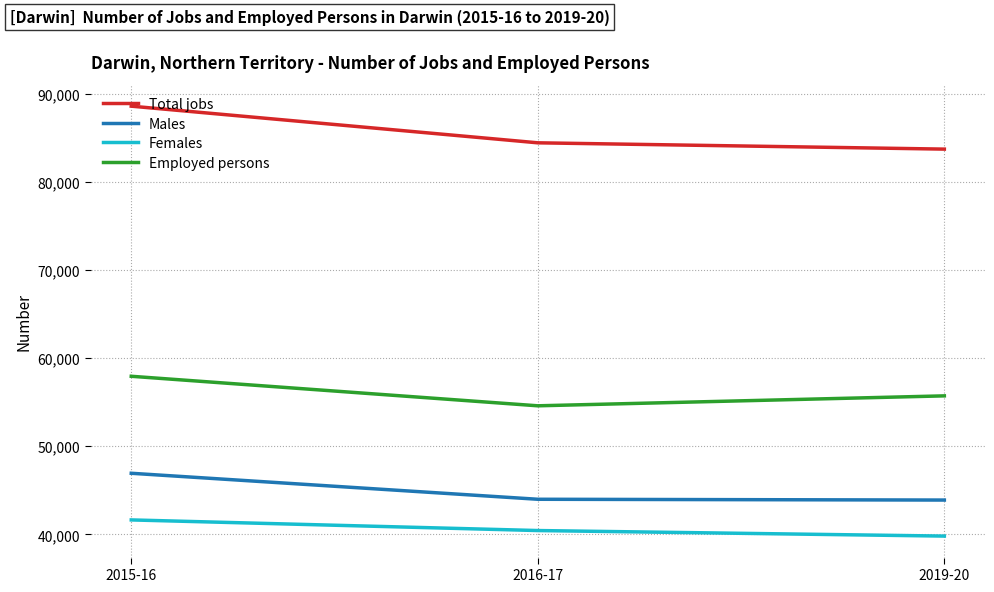

Rank the series by their maximum value, from lowest to highest.

Females, Males, Employed persons, Total jobs